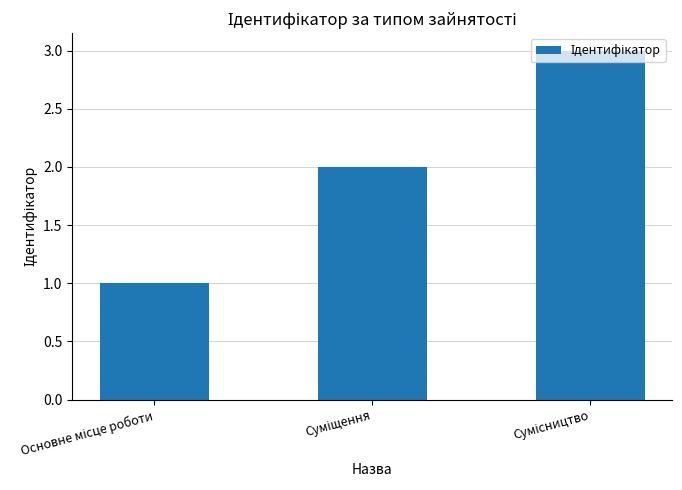

What is the maximum value shown in the chart?

3